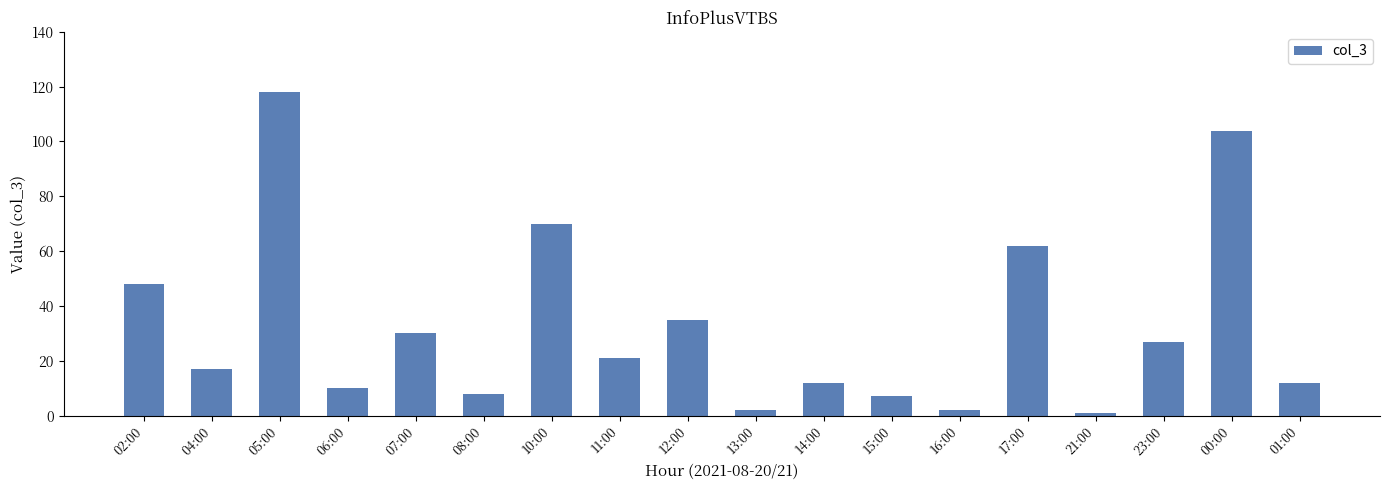

What position from the right is 11:00?

11